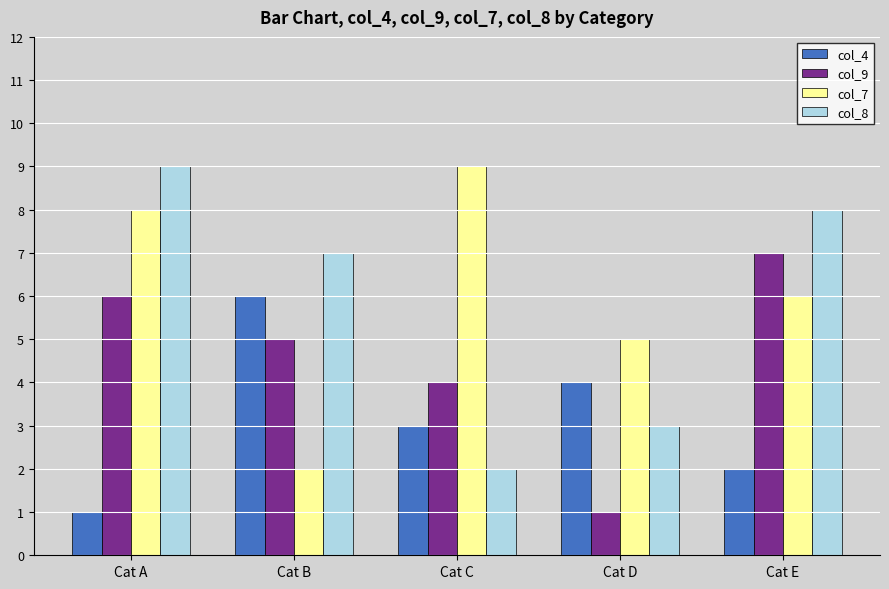

How many groups of bars are there?

5